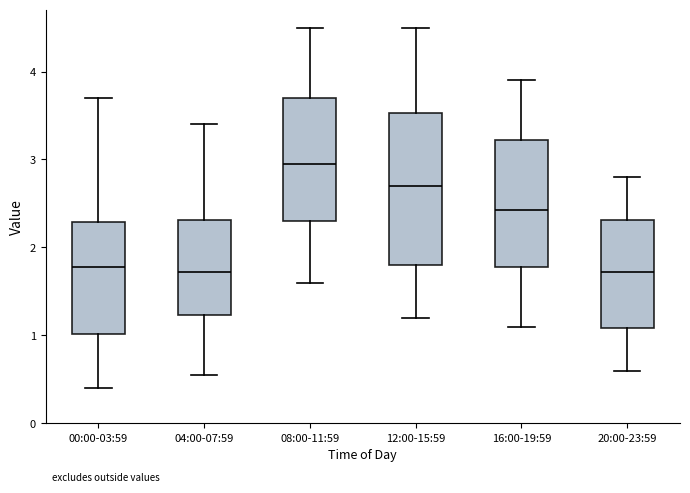

Reading left to right, transcribe this box plot: for each box, give where its median line is, the range the box spans, and where its two whiskers end, as read against the y-axis. The values are not printed on the chart, so give them approximately, as read against the axis.

00:00-03:59: median 1.8, box 1.0 to 2.3, whiskers 0.4 to 3.7
04:00-07:59: median 1.7, box 1.2 to 2.3, whiskers 0.6 to 3.4
08:00-11:59: median 3.0, box 2.3 to 3.7, whiskers 1.6 to 4.5
12:00-15:59: median 2.7, box 1.8 to 3.5, whiskers 1.2 to 4.5
16:00-19:59: median 2.4, box 1.8 to 3.2, whiskers 1.1 to 3.9
20:00-23:59: median 1.7, box 1.1 to 2.3, whiskers 0.6 to 2.8